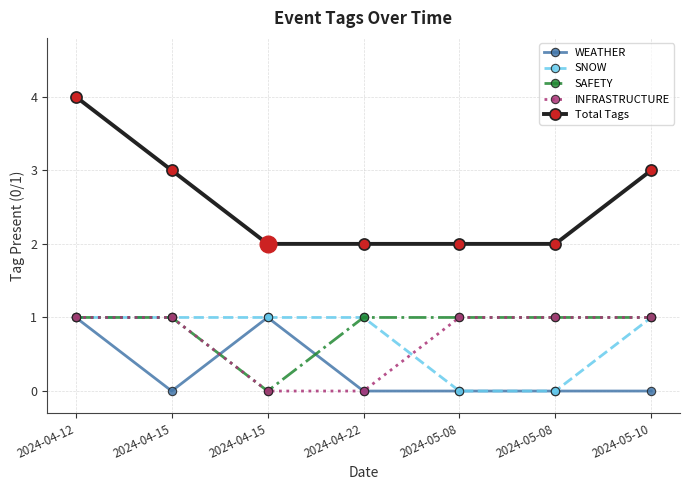

True or false: WEATHER has more than 2 interior local peaks.

False